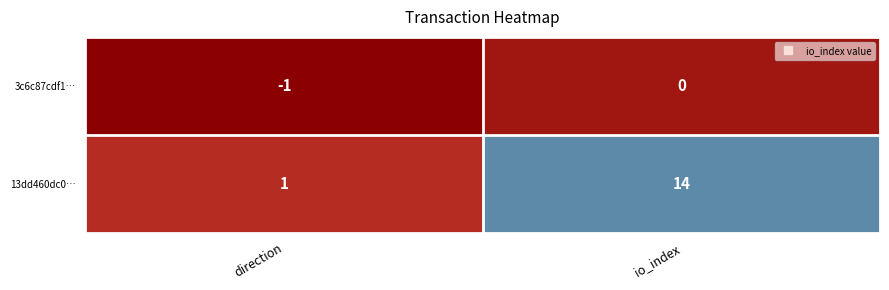

Is it true that 13dd460dc0… equals 1 at direction?

True